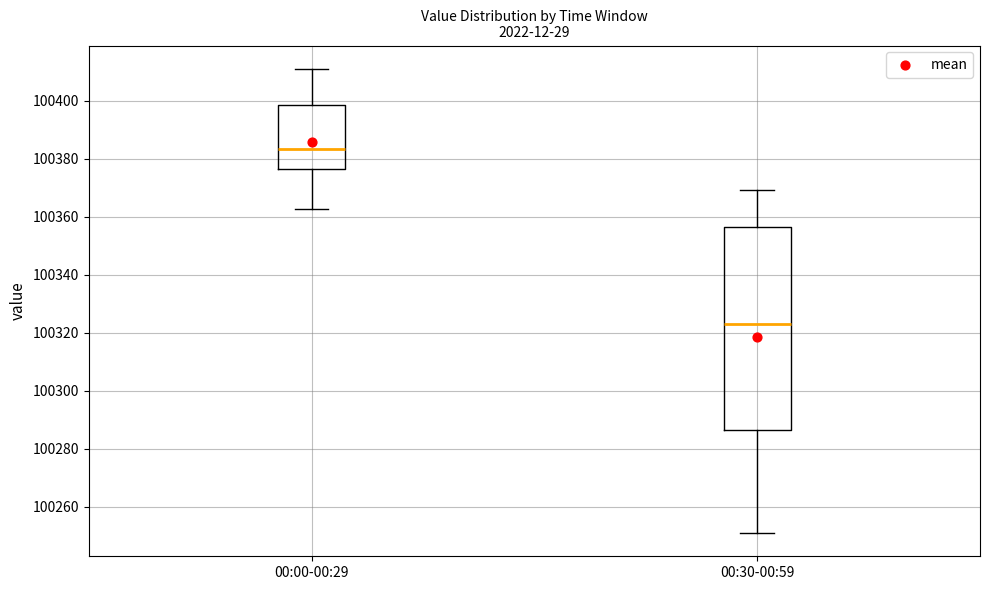

Comparing the boxes themselves (not the whiskers), which one is the tallest?

00:30-00:59